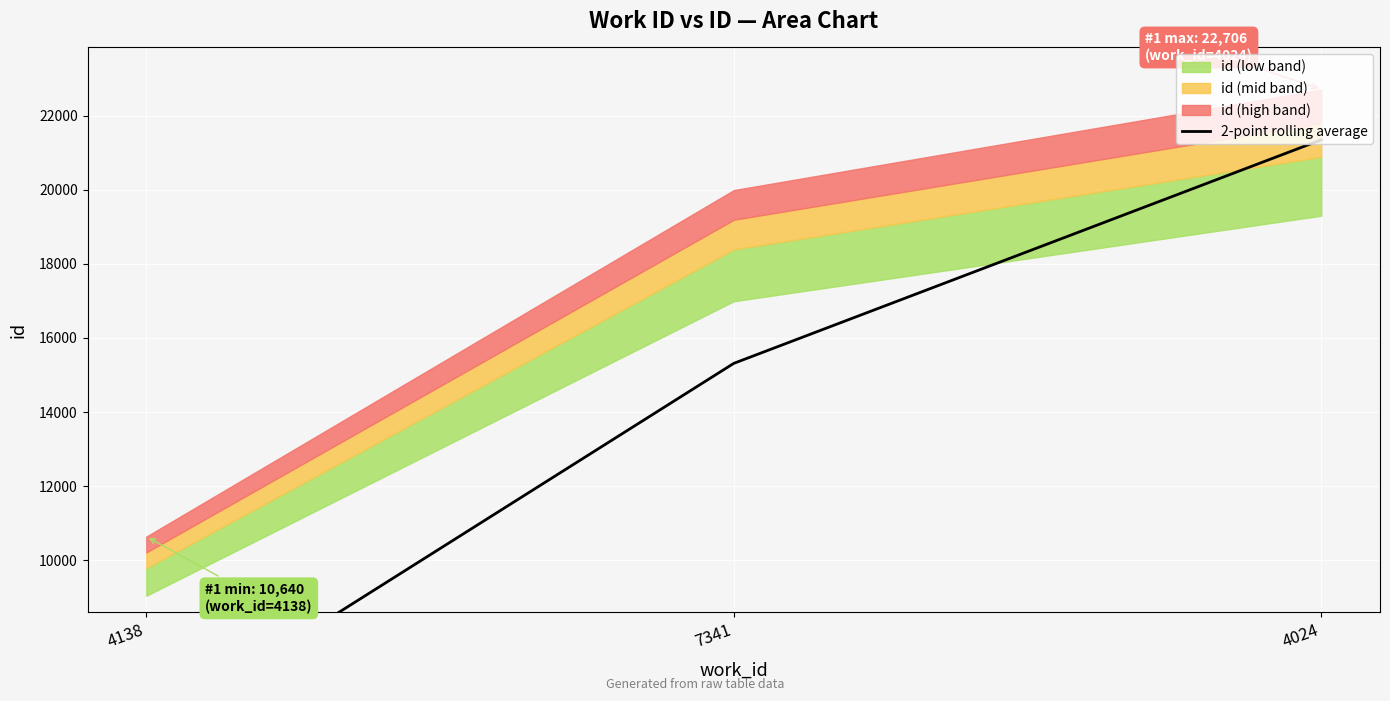

Which has a higher value, 4024 or 4138?

4024